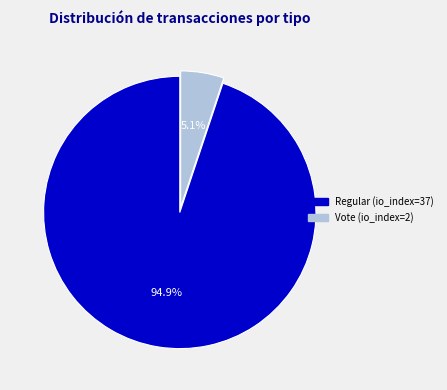

What portion of the pie excludes Regular (io_index=37)?

5.1%